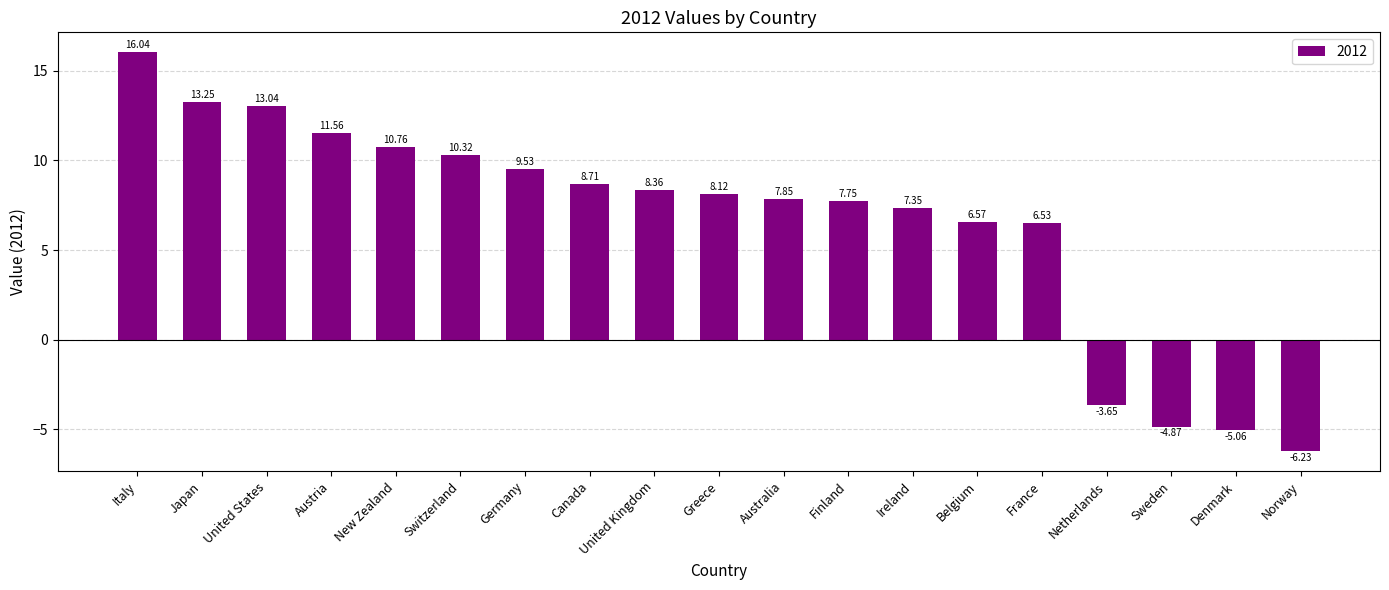

What is the label of the 14th bar from the left?

Belgium